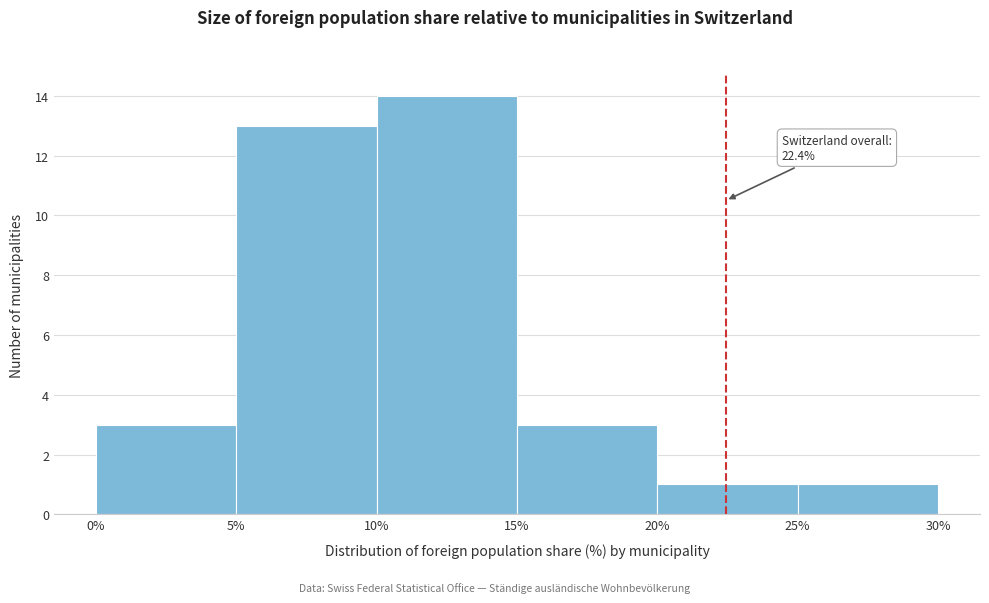

Over which range of the x-axis is the bar tallest?

10% to 15%